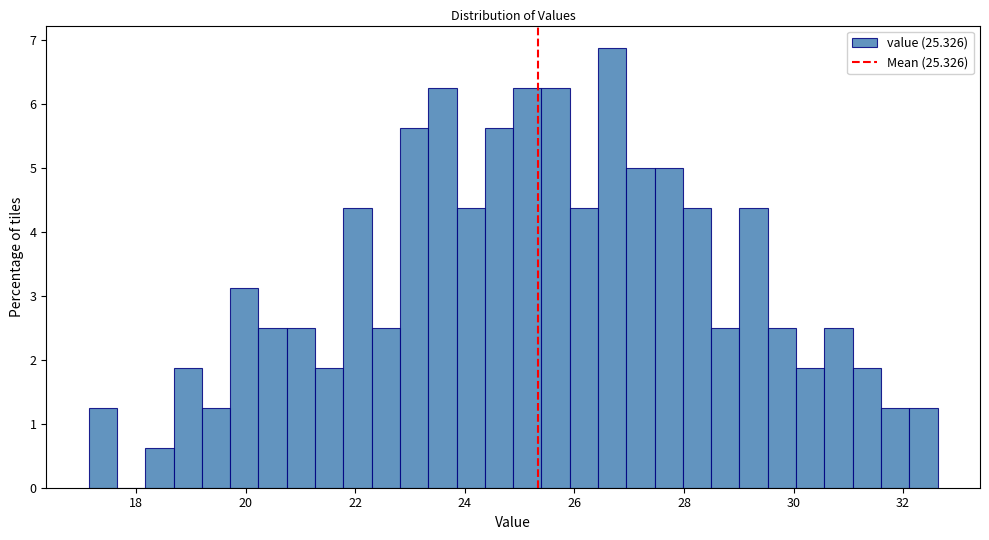

Read against the x-axis, roughly where is the centre of the tallest bar?

26.6